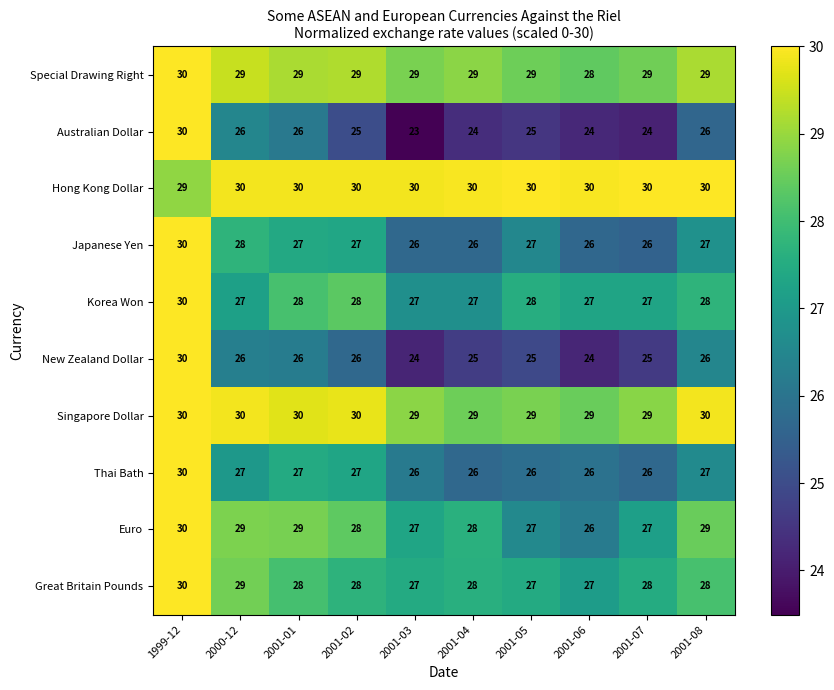

At which category is the sum across all series the highest?

1999-12